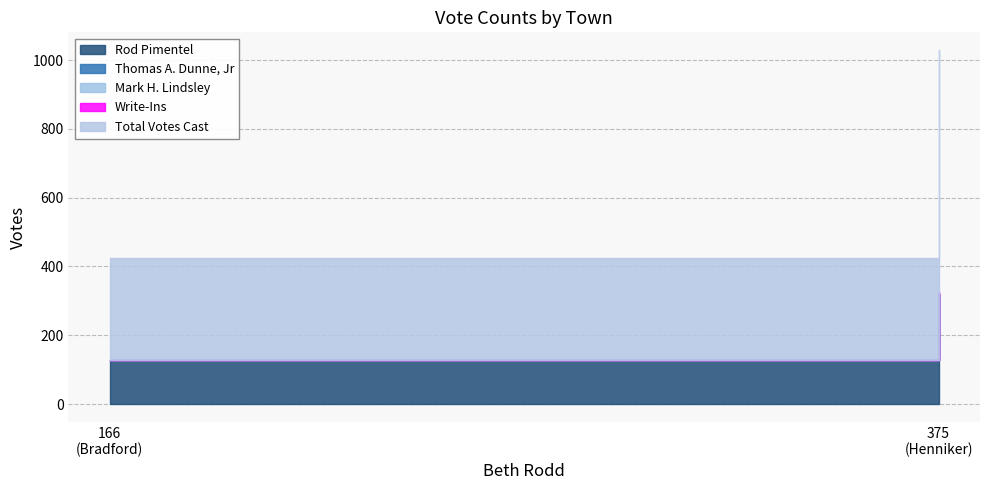

Between Bradford and Henniker, which series saw the biggest shift?

Total Votes Cast